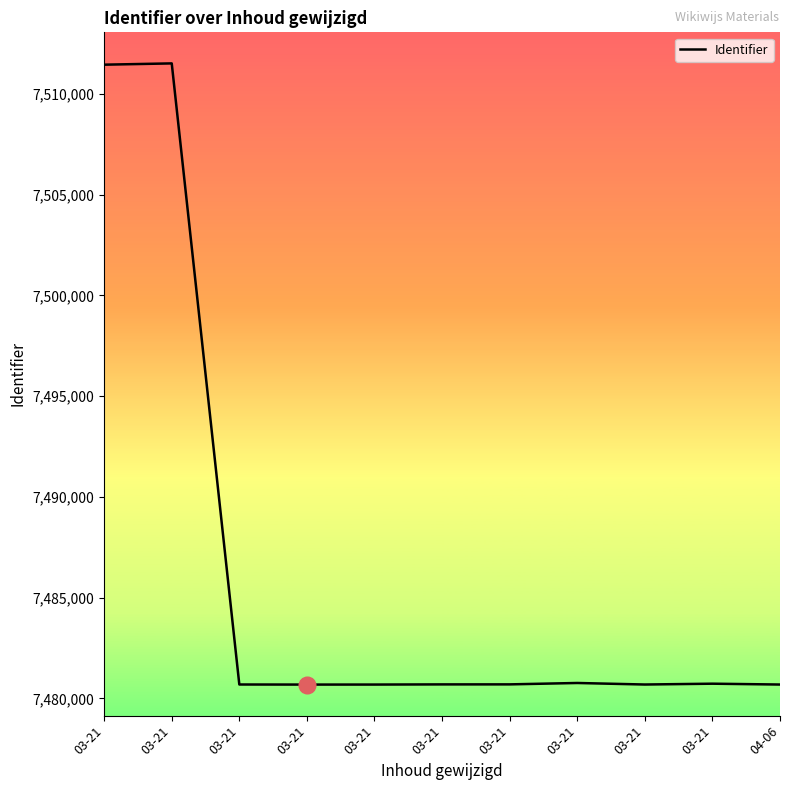

Is this an area chart (filled region under the line)?

No